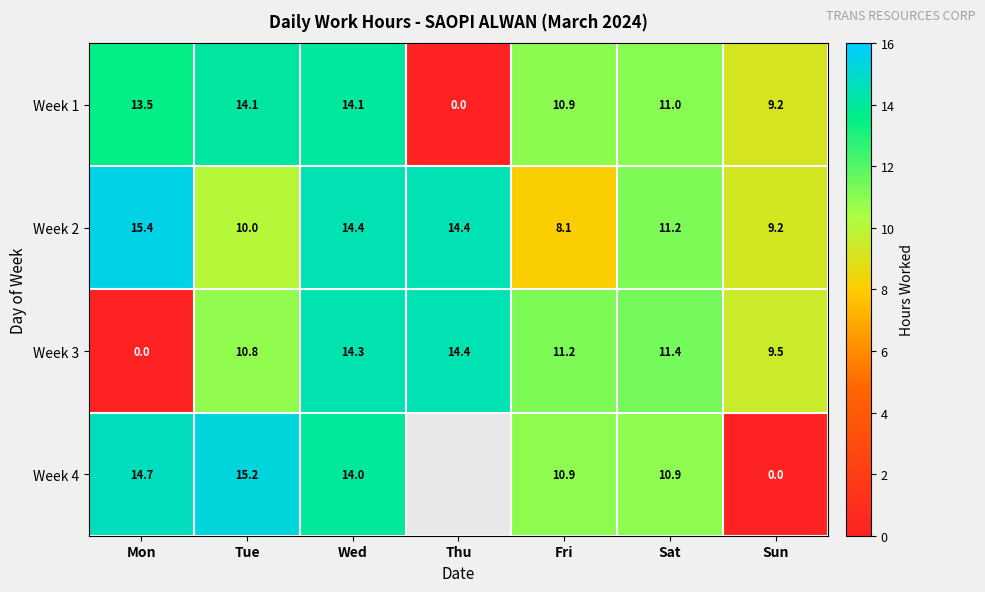

At which label does Week 3 reach its peak?

Thu